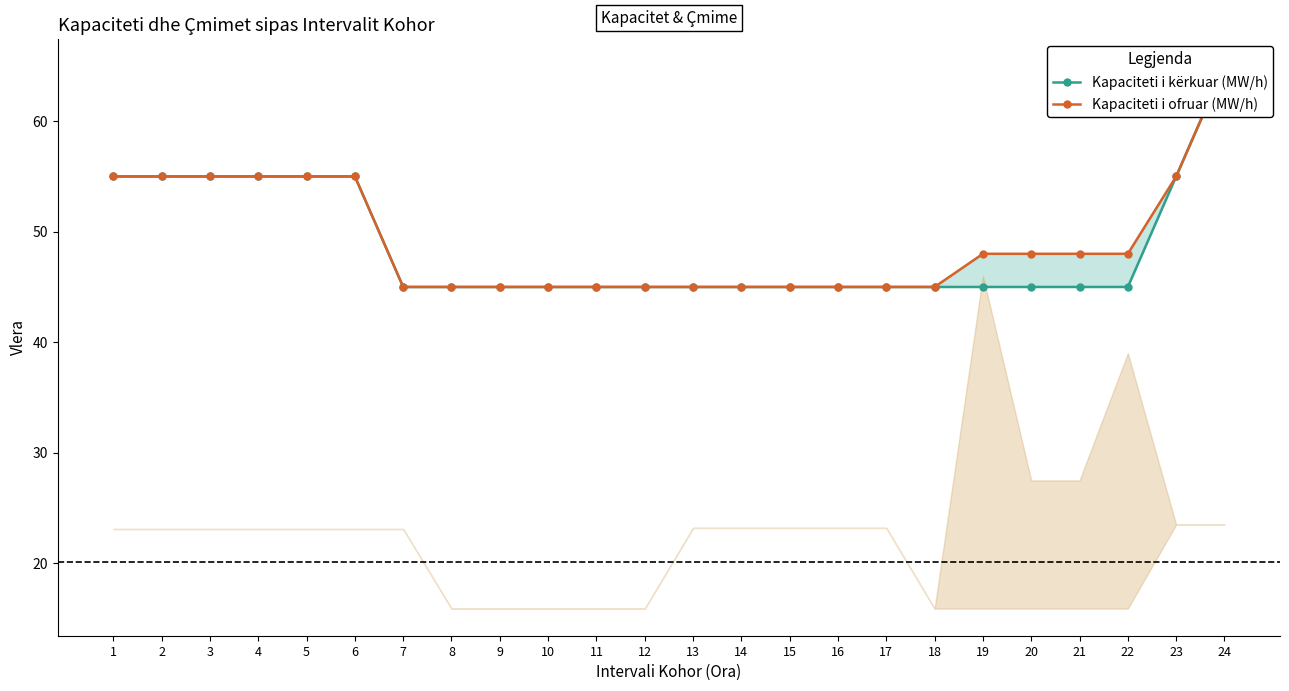

Count the number of categories in the chart.

24